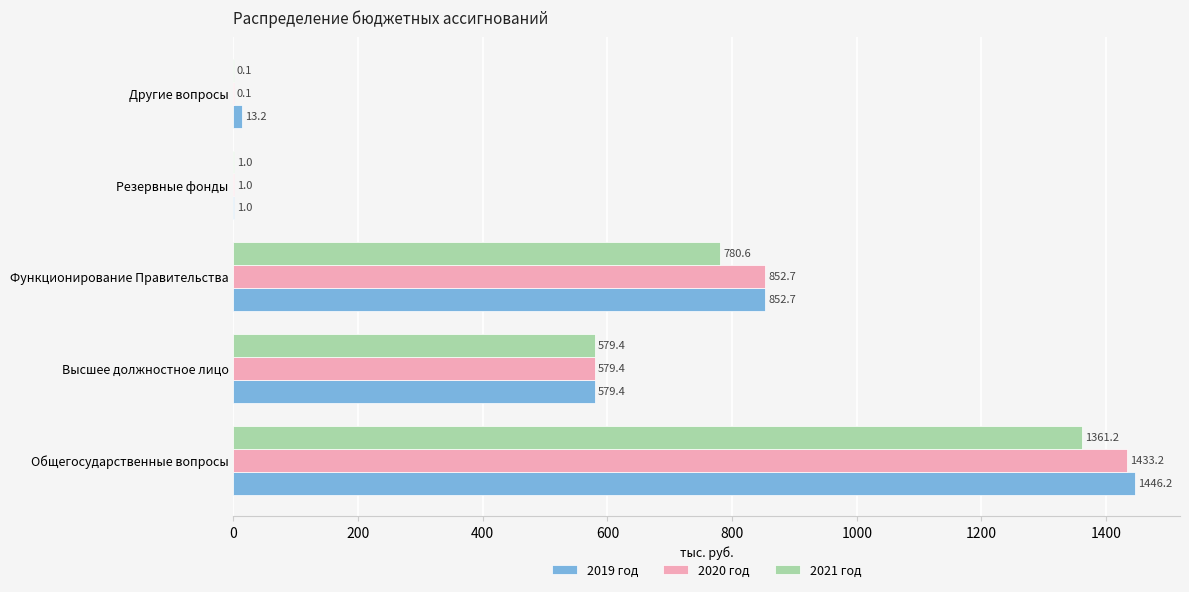

Which series has the largest total across all categories?

2019 год